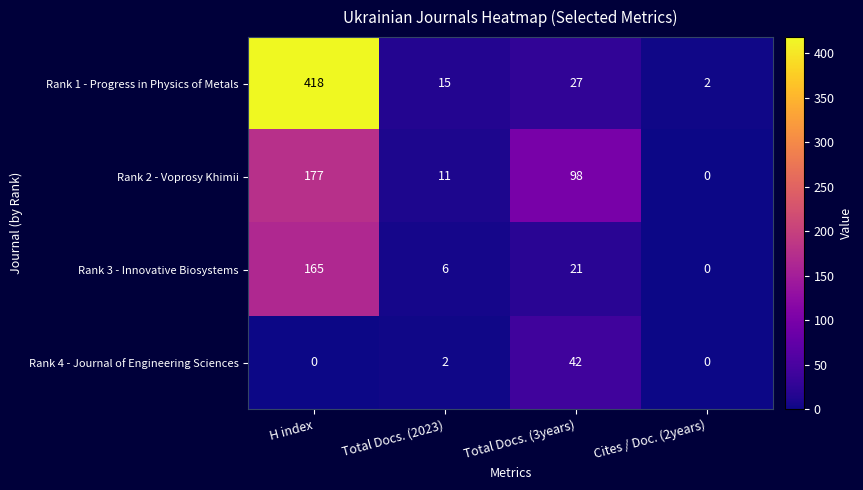

At which category is the sum across all series the highest?

H index